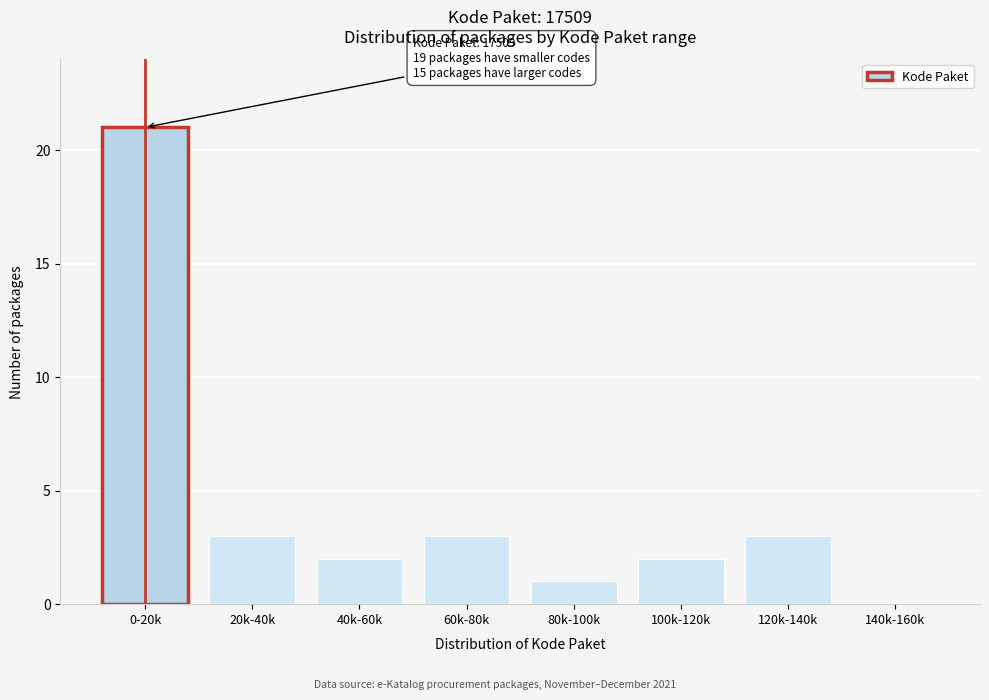

Reading right to left, what are all the values shown in this chart?

140k-160k=0	120k-140k=3	100k-120k=2	80k-100k=1	60k-80k=3	40k-60k=2	20k-40k=3	0-20k=21